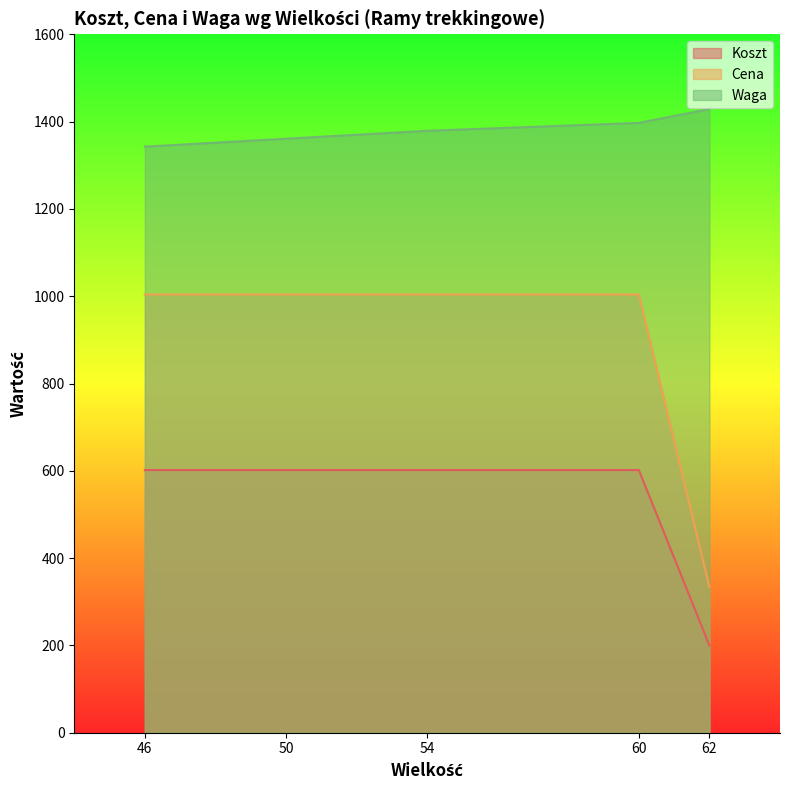

Is it true that Cena equals 504.6 at 62?

False